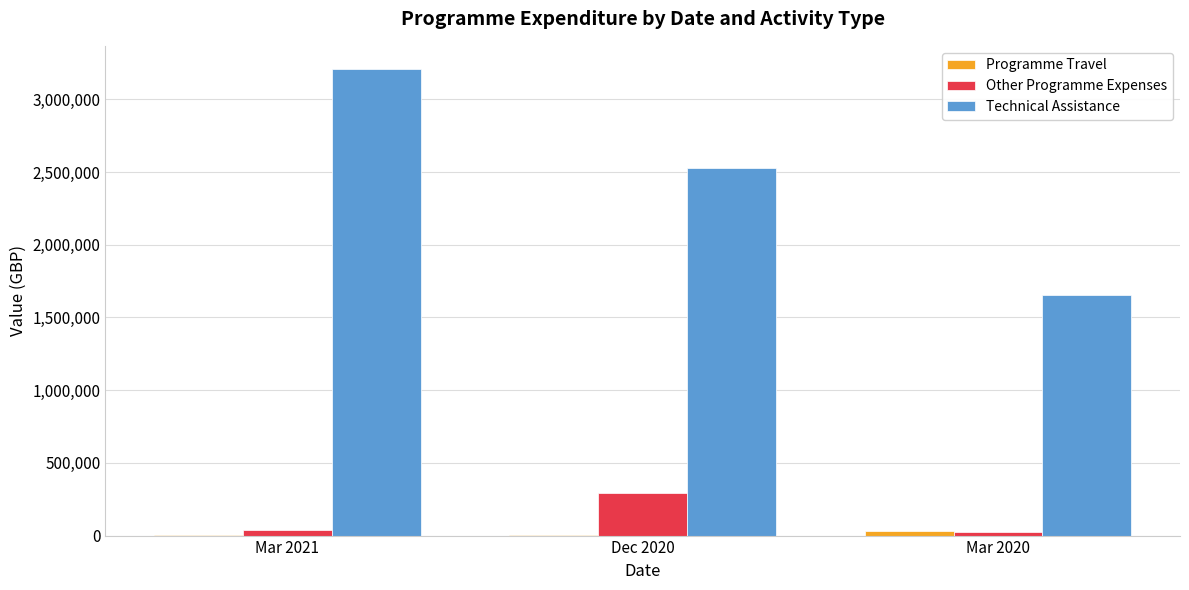

At which label is Other Programme Expenses closest to 161760?

Mar 2021